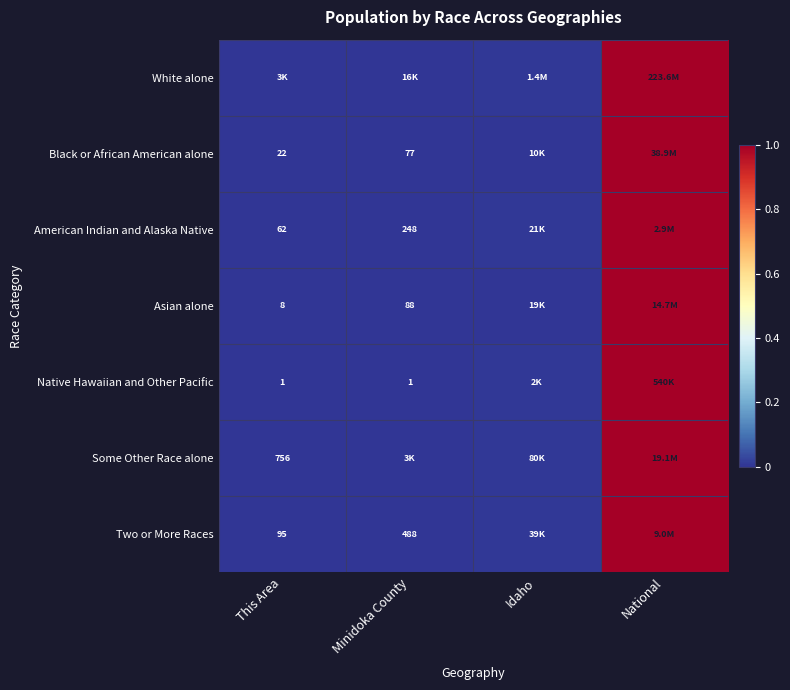

At which label is American Indian and Alaska Native closest to 0?

This Area